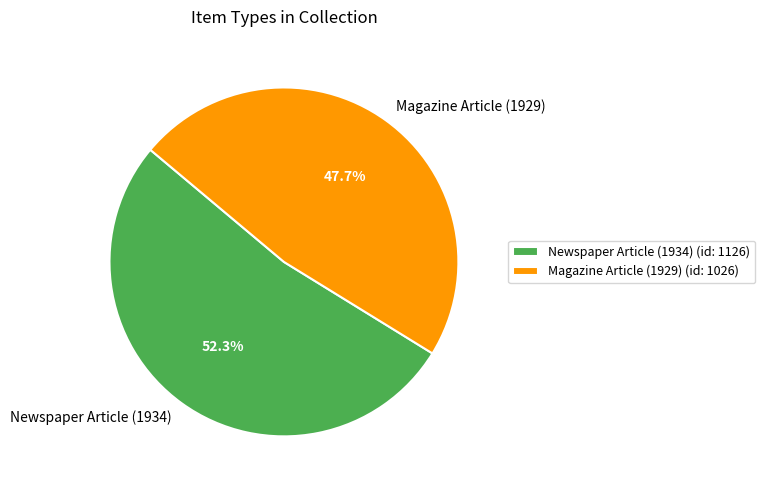

Which category has the biggest portion of the pie?

Newspaper Article (1934)